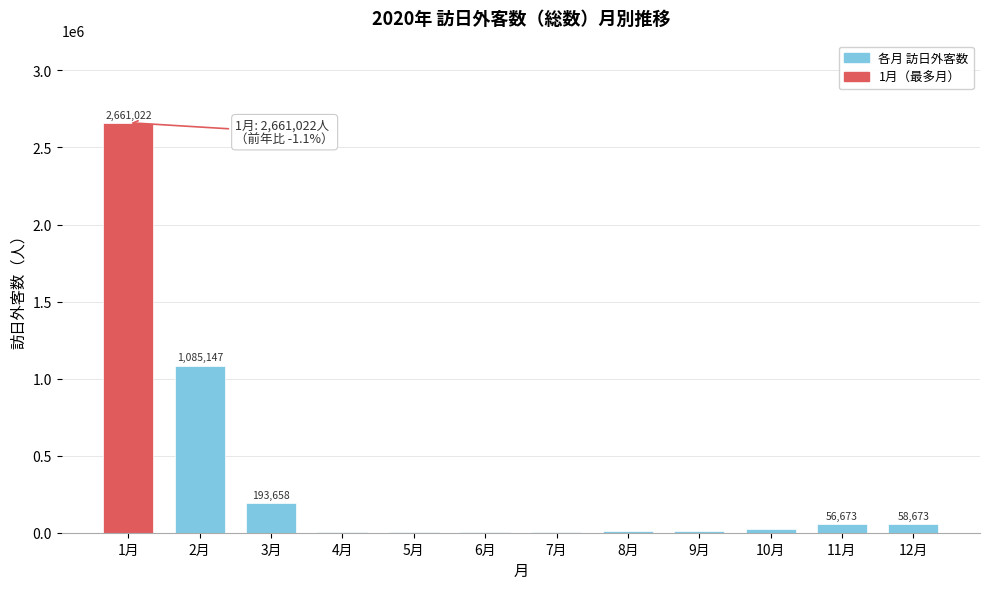

Where is the data nearest to the value 1331342?

2月